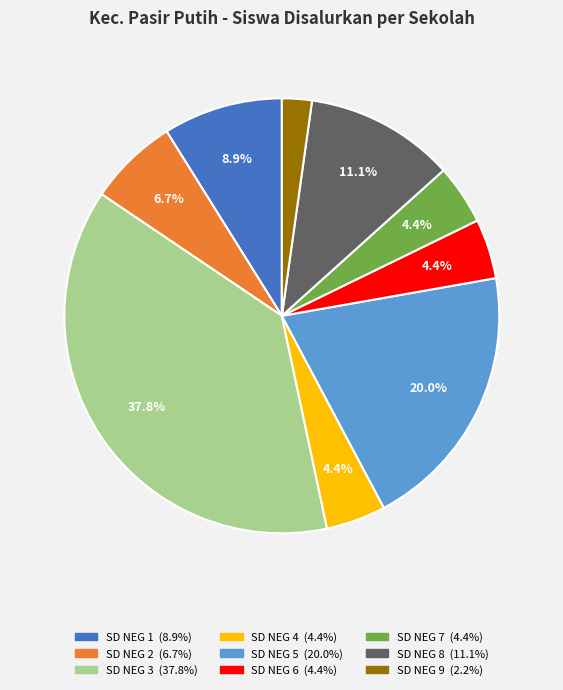

Does any single category account for the majority?

No